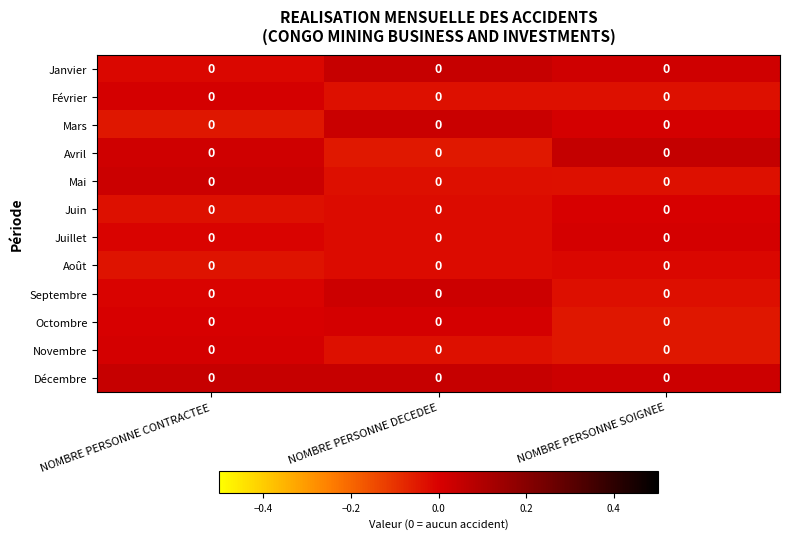

At how many categories does at least one series exceed 0?

3